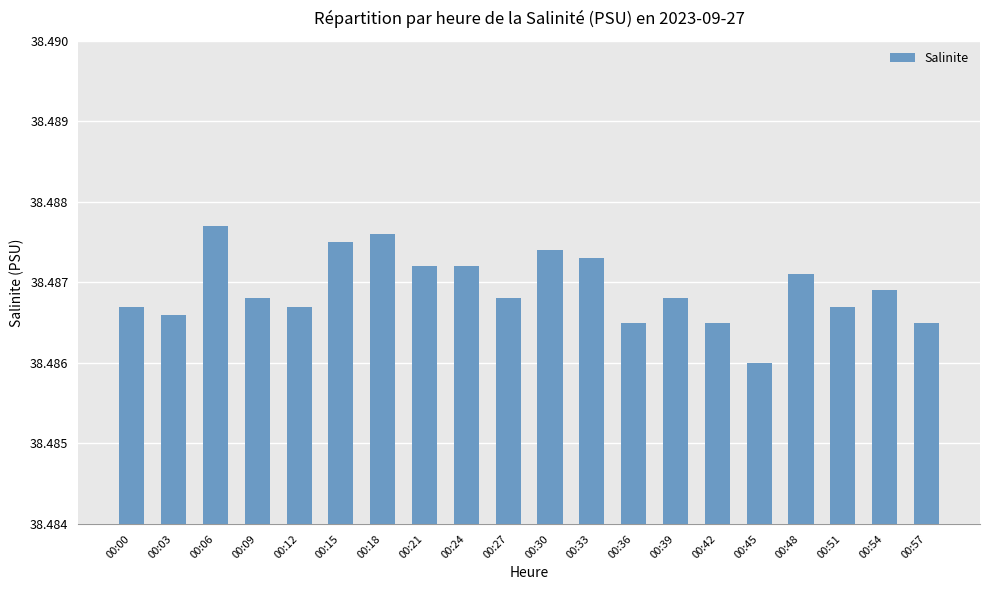

The chart shows a value of 63.3 at 00:03. True or false?

False